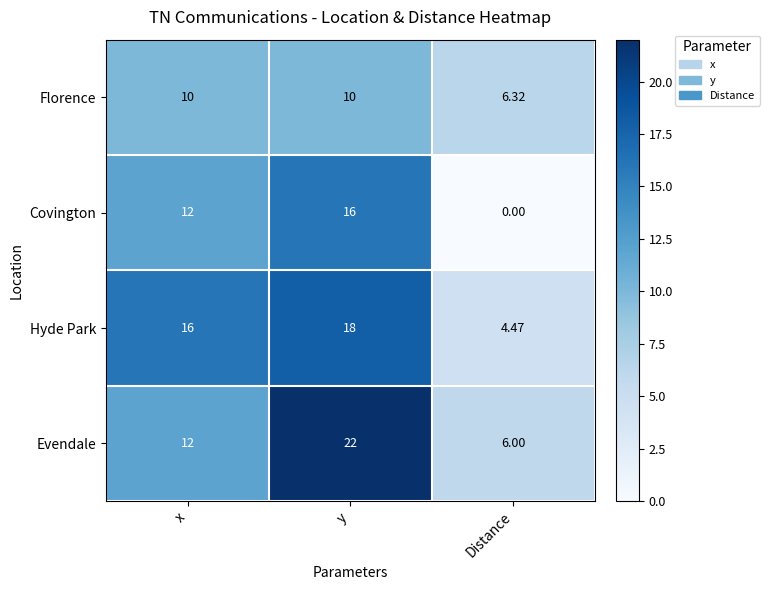

List the labels in order of Covington value, smallest first.

Distance, x, y